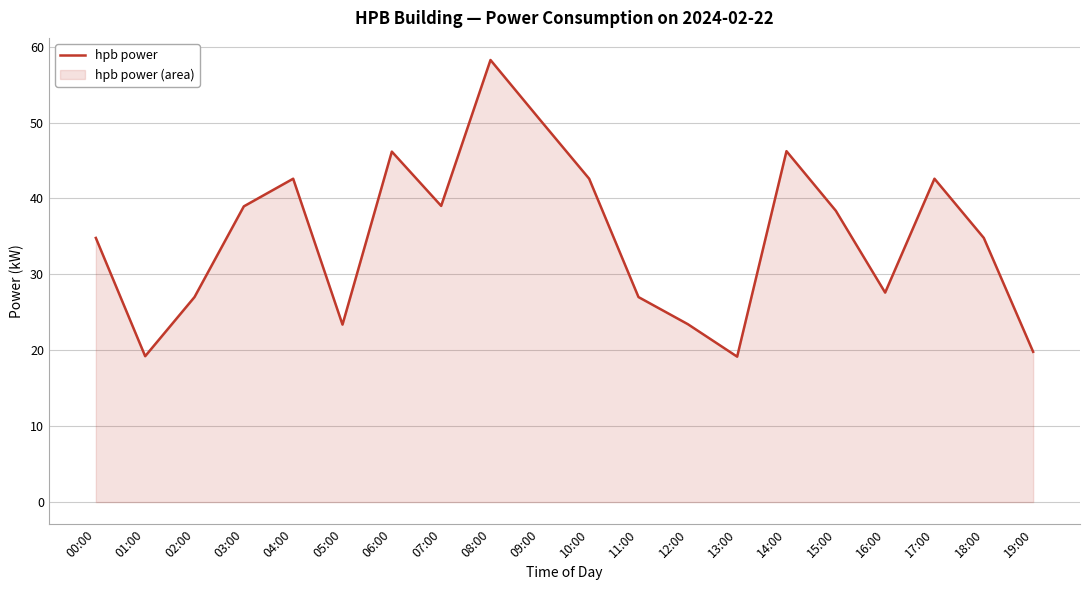

At which label is the value closest to 38?

15:00